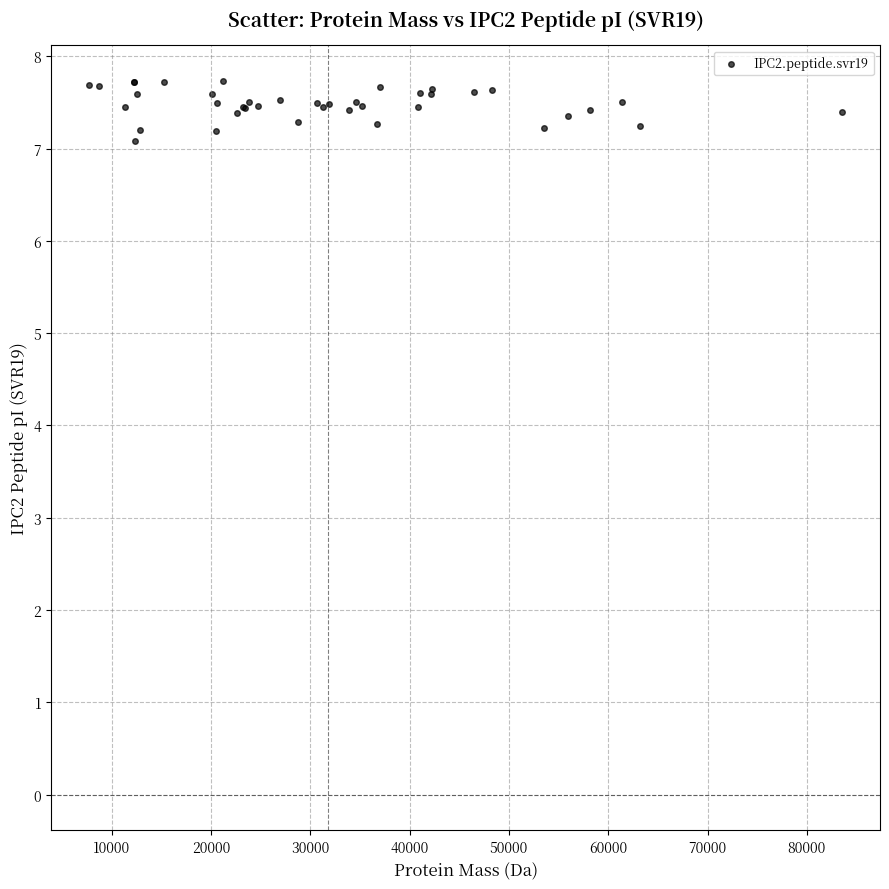

What Y value in the scatter plot is closest to 7?

7.1